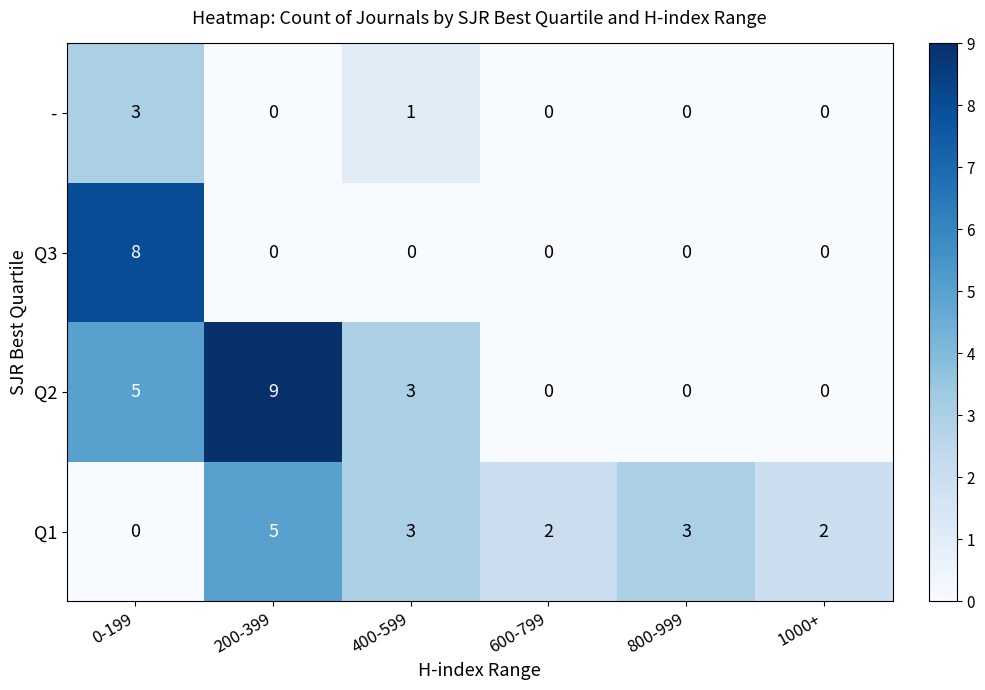

Between 0-199 and 400-599, which series saw the biggest shift?

Q3